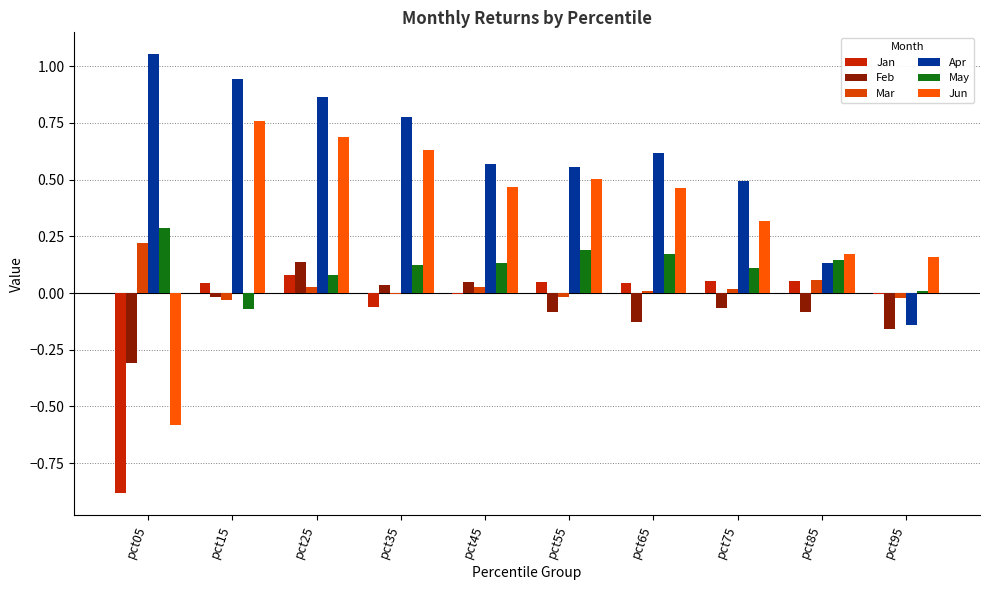

What is the approximate value of Apr at pct85?

0.1